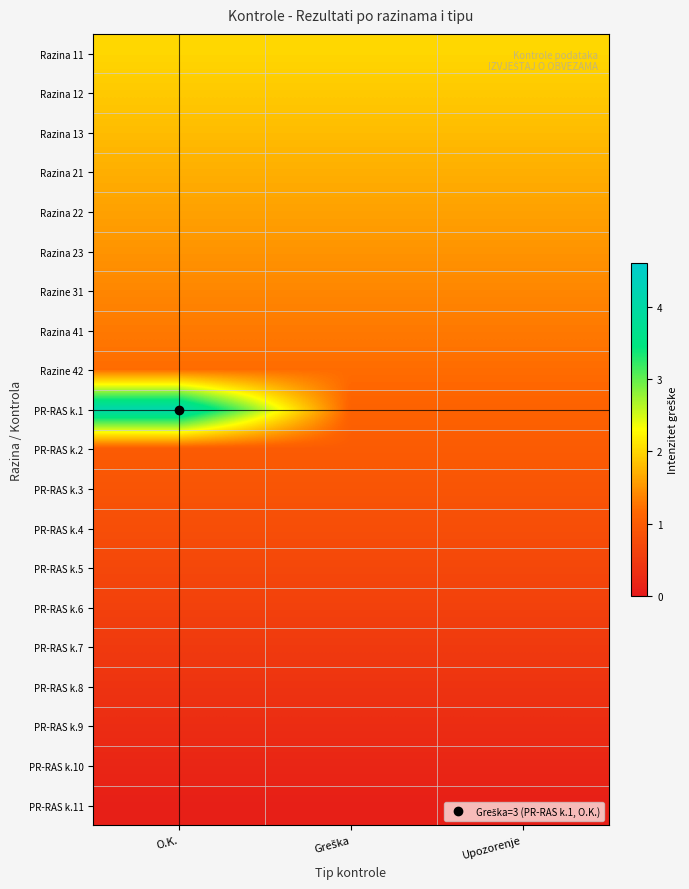

Reading left to right, what are all the values shown in this chart?

Razina 11: O.K.=2.0	Greška=2.0	Upozorenje=2.0
Razina 12: O.K.=1.9	Greška=1.9	Upozorenje=1.9
Razina 13: O.K.=1.8	Greška=1.8	Upozorenje=1.8
Razina 21: O.K.=1.7	Greška=1.7	Upozorenje=1.7
Razina 22: O.K.=1.6	Greška=1.6	Upozorenje=1.6
Razina 23: O.K.=1.5	Greška=1.5	Upozorenje=1.5
Razine 31: O.K.=1.4	Greška=1.4	Upozorenje=1.4
Razina 41: O.K.=1.3	Greška=1.3	Upozorenje=1.3
Razine 42: O.K.=1.2	Greška=1.2	Upozorenje=1.2
PR-RAS k.1: O.K.=4.1	Greška=1.1	Upozorenje=1.1
PR-RAS k.2: O.K.=1.0	Greška=1.0	Upozorenje=1.0
PR-RAS k.3: O.K.=0.9	Greška=0.9	Upozorenje=0.9
PR-RAS k.4: O.K.=0.8	Greška=0.8	Upozorenje=0.8
PR-RAS k.5: O.K.=0.7	Greška=0.7	Upozorenje=0.7
PR-RAS k.6: O.K.=0.6	Greška=0.6	Upozorenje=0.6
PR-RAS k.7: O.K.=0.5	Greška=0.5	Upozorenje=0.5
PR-RAS k.8: O.K.=0.4	Greška=0.4	Upozorenje=0.4
PR-RAS k.9: O.K.=0.3	Greška=0.3	Upozorenje=0.3
PR-RAS k.10: O.K.=0.2	Greška=0.2	Upozorenje=0.2
PR-RAS k.11: O.K.=0.1	Greška=0.1	Upozorenje=0.1